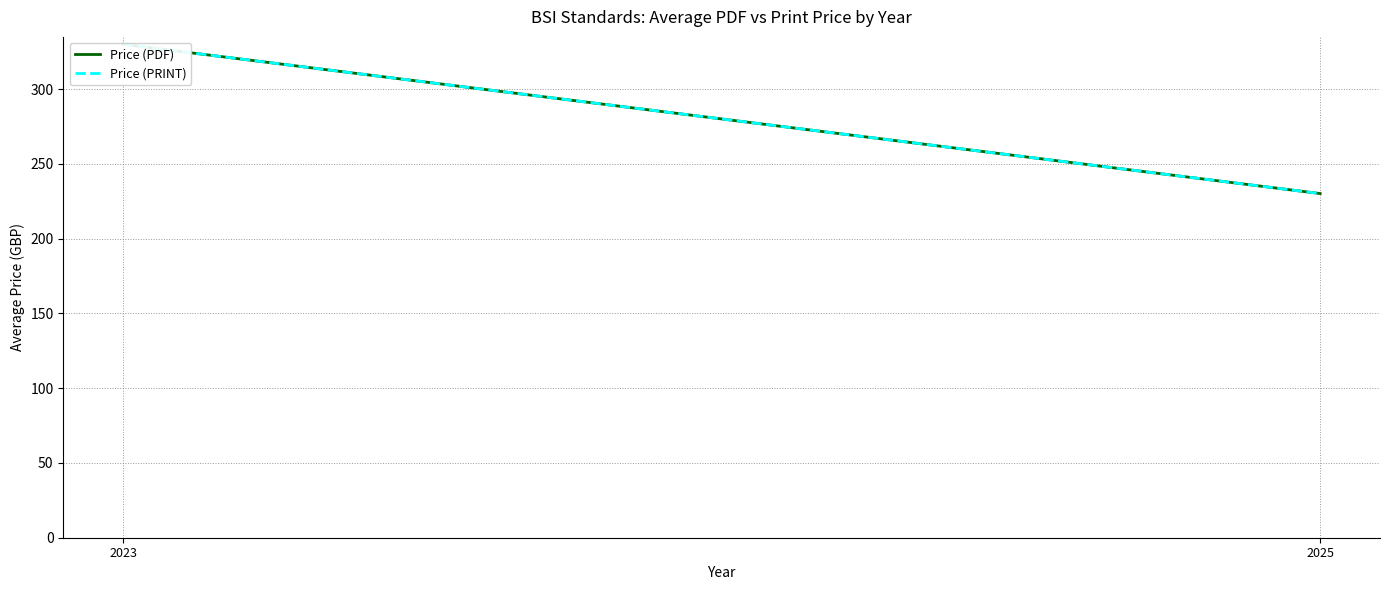

What is the greatest value displayed?

330.0